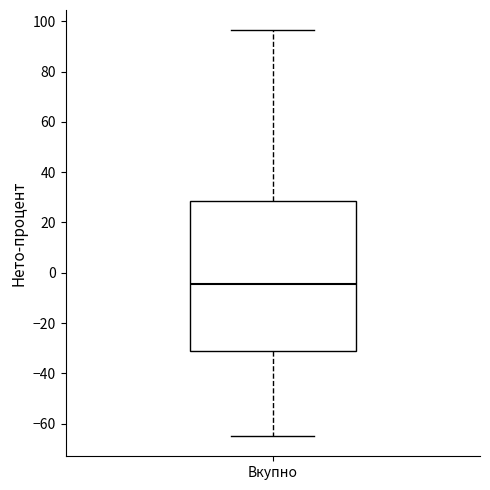

Transcribe this box plot: give where the median line is, the range the box spans, and where the two whiskers end, as read against the y-axis. The values are not printed on the chart, so give them approximately, as read against the axis.

median -4, box -32 to 28, whiskers -64 to 96